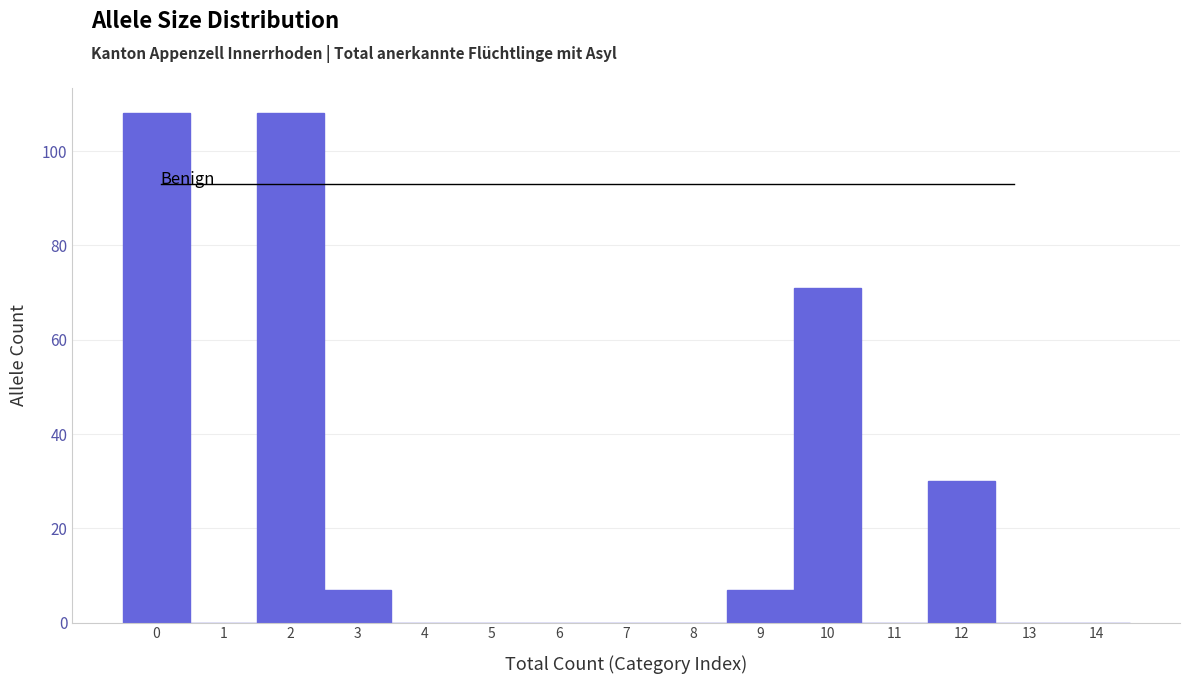

Reading left to right, list every bar in this chart as the range it spans on the x-axis followed by its height. The values are not printed on the chart, so give them approximately, as read against the axis.

-0.5 to 0.5: 108
0.5 to 1.5: 0
1.5 to 2.5: 108
2.5 to 3.5: 8
3.5 to 4.5: 0
4.5 to 5.5: 0
5.5 to 6.5: 0
6.5 to 7.5: 0
7.5 to 8.5: 0
8.5 to 9.5: 8
9.5 to 10.5: 72
10.5 to 11.5: 0
11.5 to 12.5: 30
12.5 to 13.5: 0
13.5 to 14.5: 0